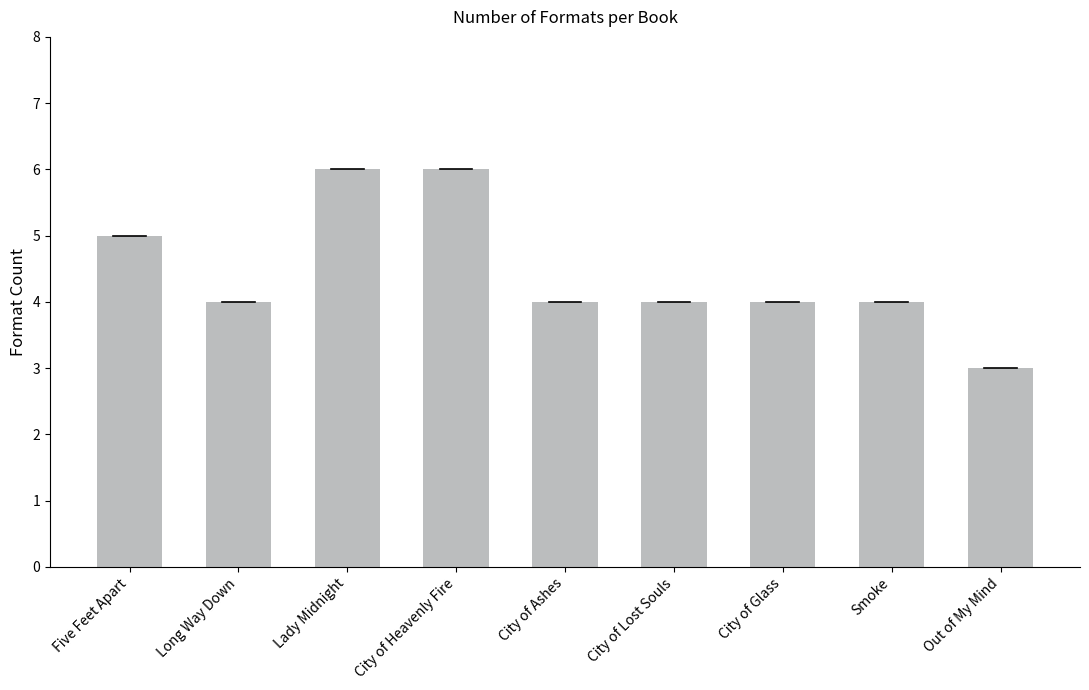

Reading left to right, what are all the values shown in this chart?

5	4	6	6	4	4	4	4	3